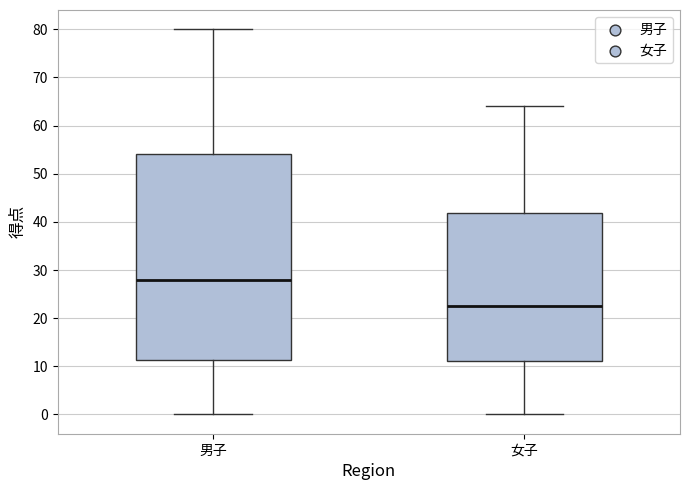

Reading left to right, transcribe this box plot: for each box, give where its median line is, the range the box spans, and where its two whiskers end, as read against the y-axis. The values are not printed on the chart, so give them approximately, as read against the axis.

男子: median 28, box 11 to 54, whiskers 0 to 80
女子: median 23, box 11 to 42, whiskers 0 to 64